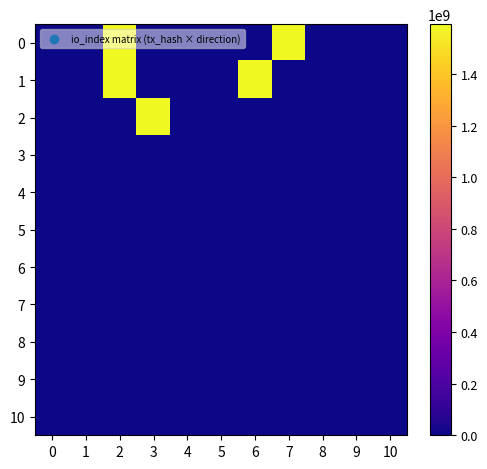

Reading right to left, transcribe all the data shown in this chart.

0: 10=44.0	9=1.0	8=-1.0	7=1593640476.0	6=0.0	5=44.0	4=1.0	3=-1.0	2=1593640476.0	1=0.0	0=44.0
1: 10=6.0	9=44.0	8=6.0	7=1.0	6=1593470365.0	5=0.0	4=6.0	3=1.0	2=1593470365.0	1=0.0	0=6.0
2: 10=44.0	9=-1.0	8=0.0	7=6.0	6=44.0	5=1.0	4=-1.0	3=1593640476.0	2=0.0	1=6.0	0=44.0
3: 10=-1.0	9=44.0	8=6.0	7=1.0	6=0.0	5=44.0	4=6.0	3=1.0	2=-1.0	1=44.0	0=6.0
4: 10=44.0	9=6.0	8=1.0	7=44.0	6=-1.0	5=6.0	4=44.0	3=1.0	2=6.0	1=-1.0	0=44.0
5: 10=6.0	9=-1.0	8=44.0	7=6.0	6=1.0	5=44.0	4=6.0	3=-1.0	2=44.0	1=1.0	0=6.0
6: 10=6.0	9=44.0	8=-1.0	7=1.0	6=44.0	5=6.0	4=-1.0	3=44.0	2=1.0	1=6.0	0=44.0
7: 10=6.0	9=1.0	8=44.0	7=6.0	6=-1.0	5=44.0	4=1.0	3=6.0	2=-1.0	1=44.0	0=6.0
8: 10=-1.0	9=6.0	8=1.0	7=44.0	6=6.0	5=-1.0	4=1.0	3=44.0	2=6.0	1=-1.0	0=44.0
9: 10=1.0	9=44.0	8=6.0	7=-1.0	6=44.0	5=1.0	4=6.0	3=-1.0	2=44.0	1=1.0	0=6.0
10: 10=1.0	9=6.0	8=44.0	7=1.0	6=-1.0	5=6.0	4=44.0	3=1.0	2=-1.0	1=6.0	0=44.0